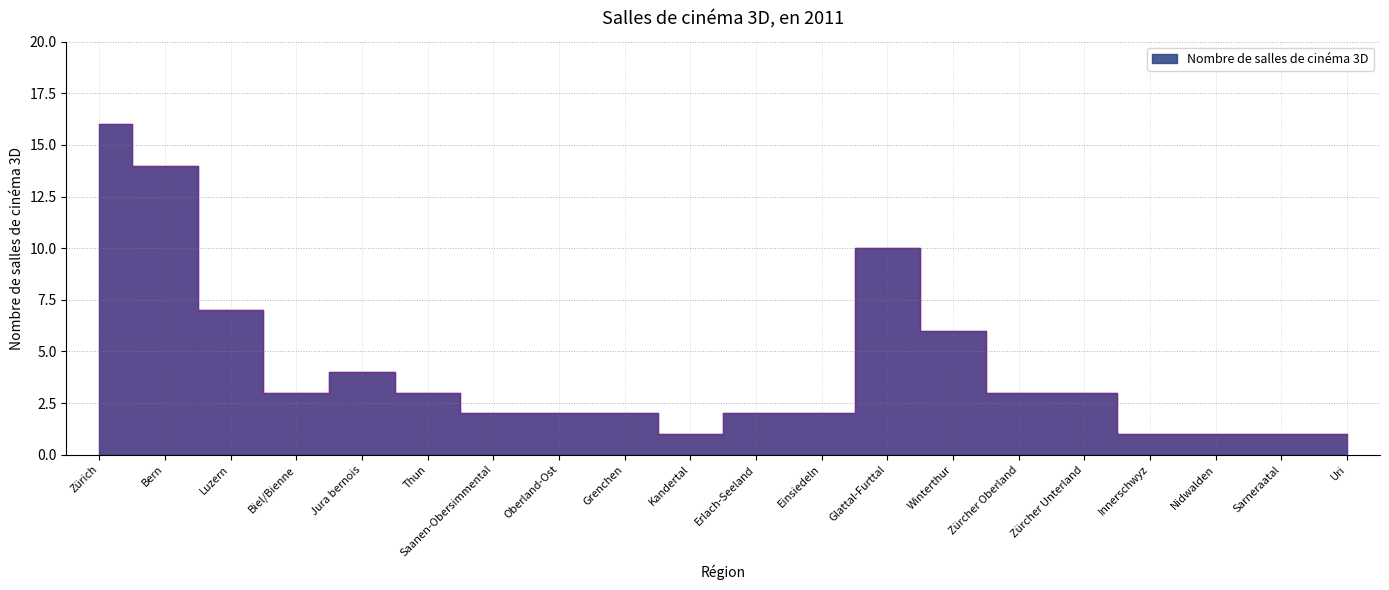

The chart shows a value of 2 at Einsiedeln. True or false?

True